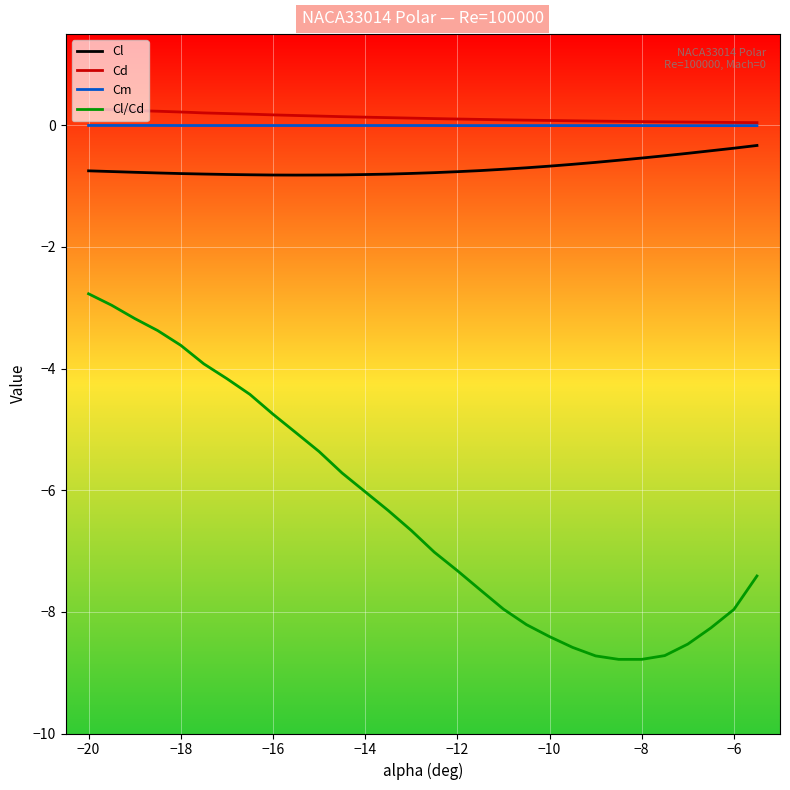

How many lines are shown in the chart?

4